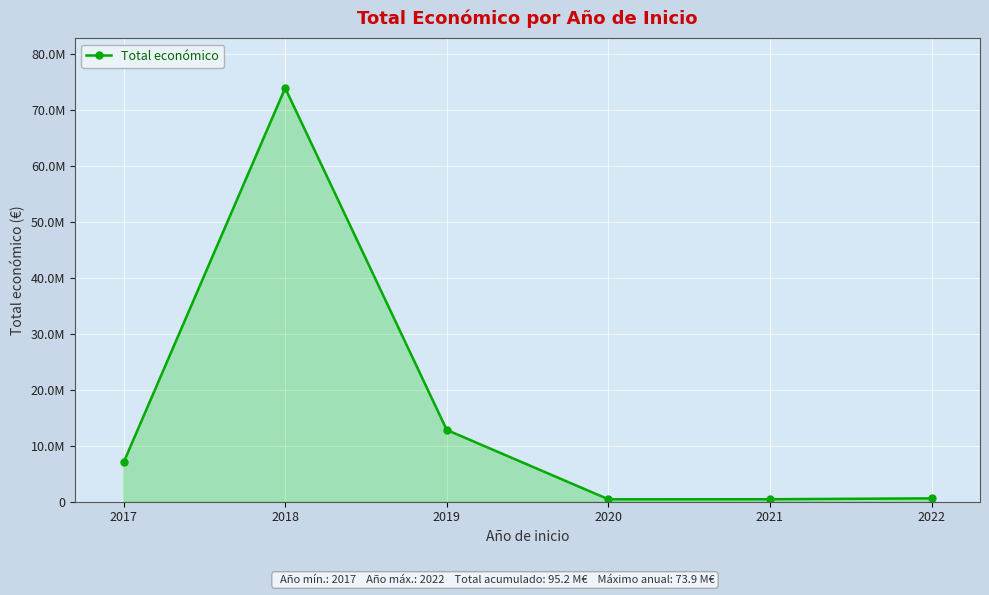

Reading left to right, transcribe all the data shown in this chart.

7027293	73865991	12814319	439594	446440	602260